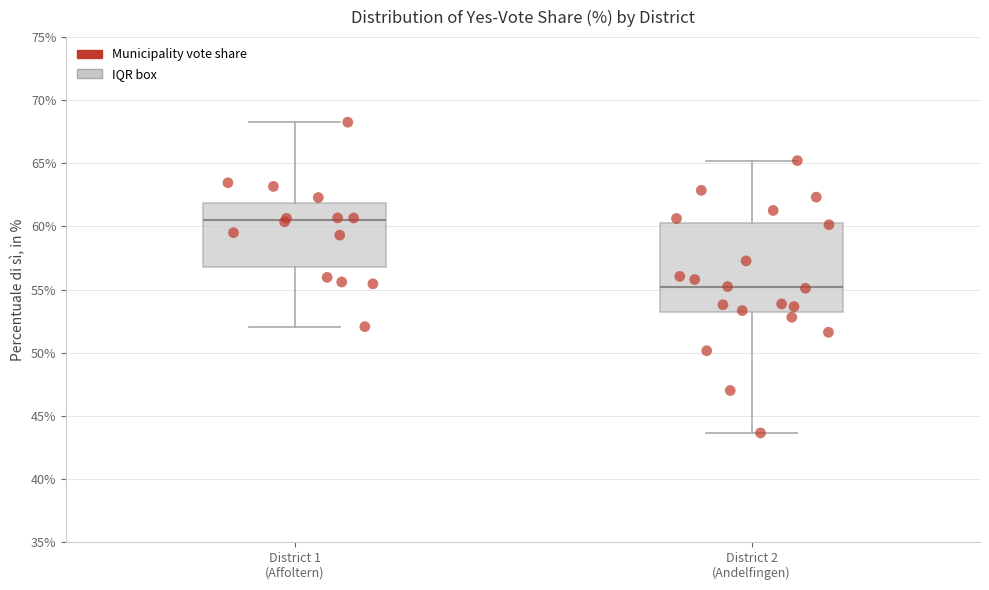

Reading left to right, transcribe this box plot: for each box, give where its median line is, the range the box spans, and where its two whiskers end, as read against the y-axis. The values are not printed on the chart, so give them approximately, as read against the axis.

District 1 (Affoltern): median 60.5, box 57.0 to 62.0, whiskers 52.0 to 68.5
District 2 (Andelfingen): median 55.0, box 53.0 to 60.5, whiskers 43.5 to 65.0